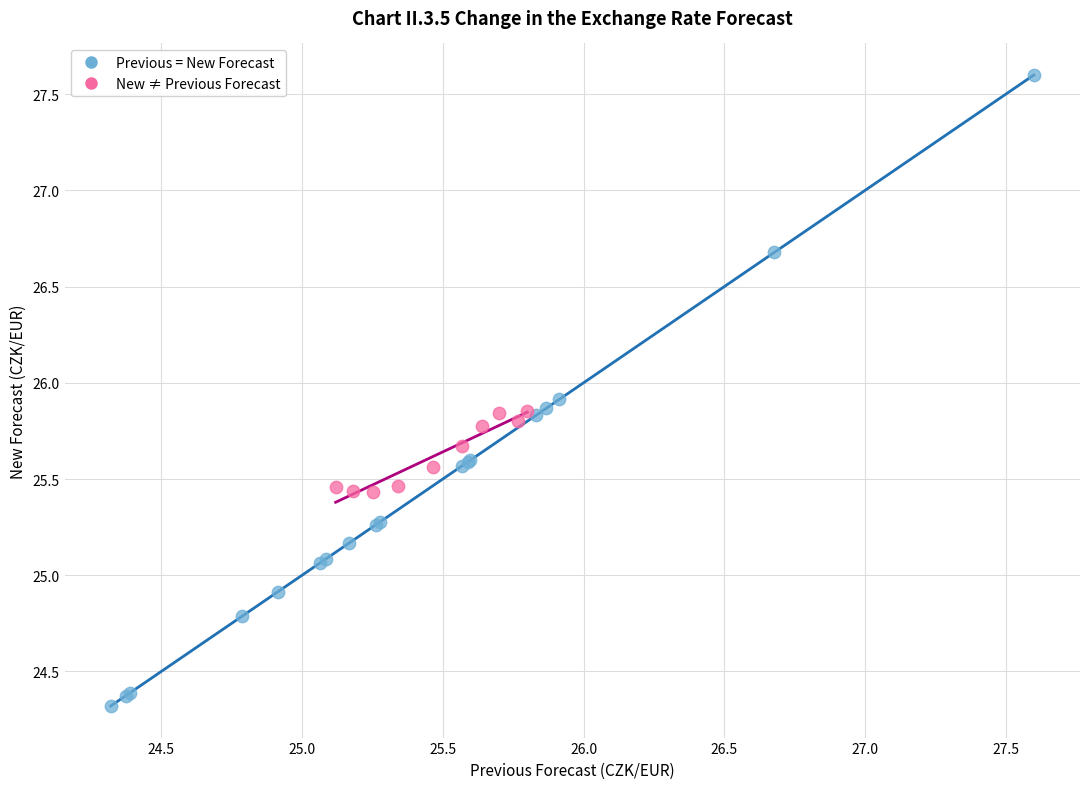

Which series contains the highest Y value?

Previous = New Forecast